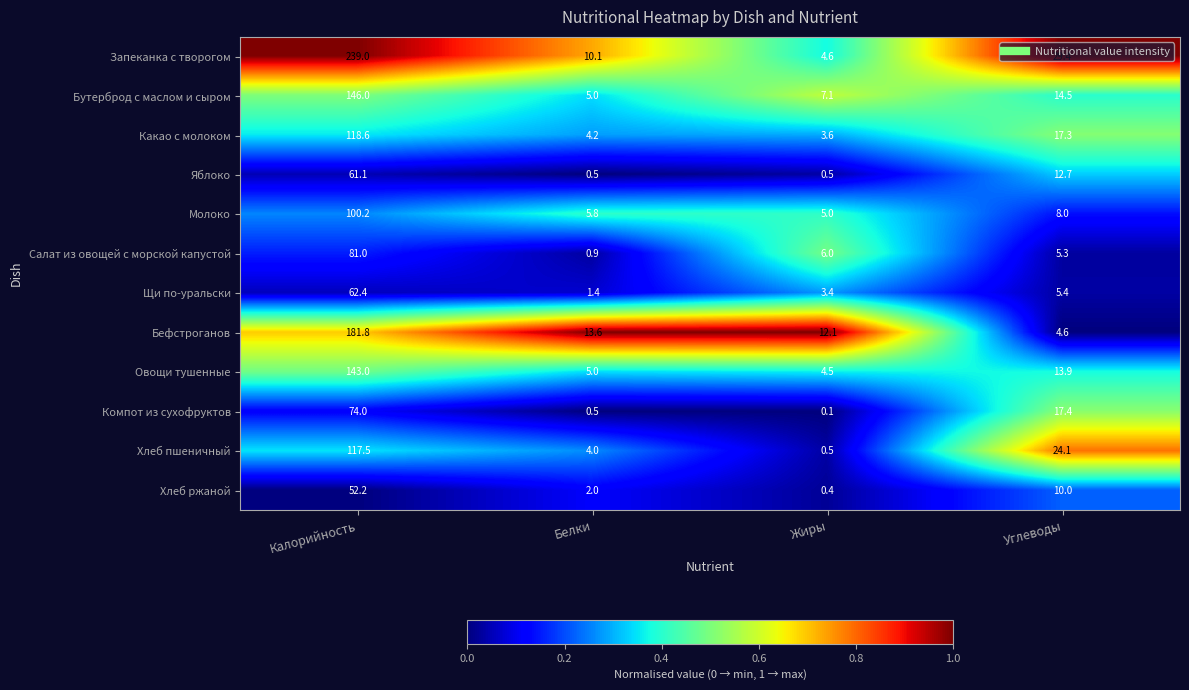

What is the sum of all Бефстроганов values?

212.1